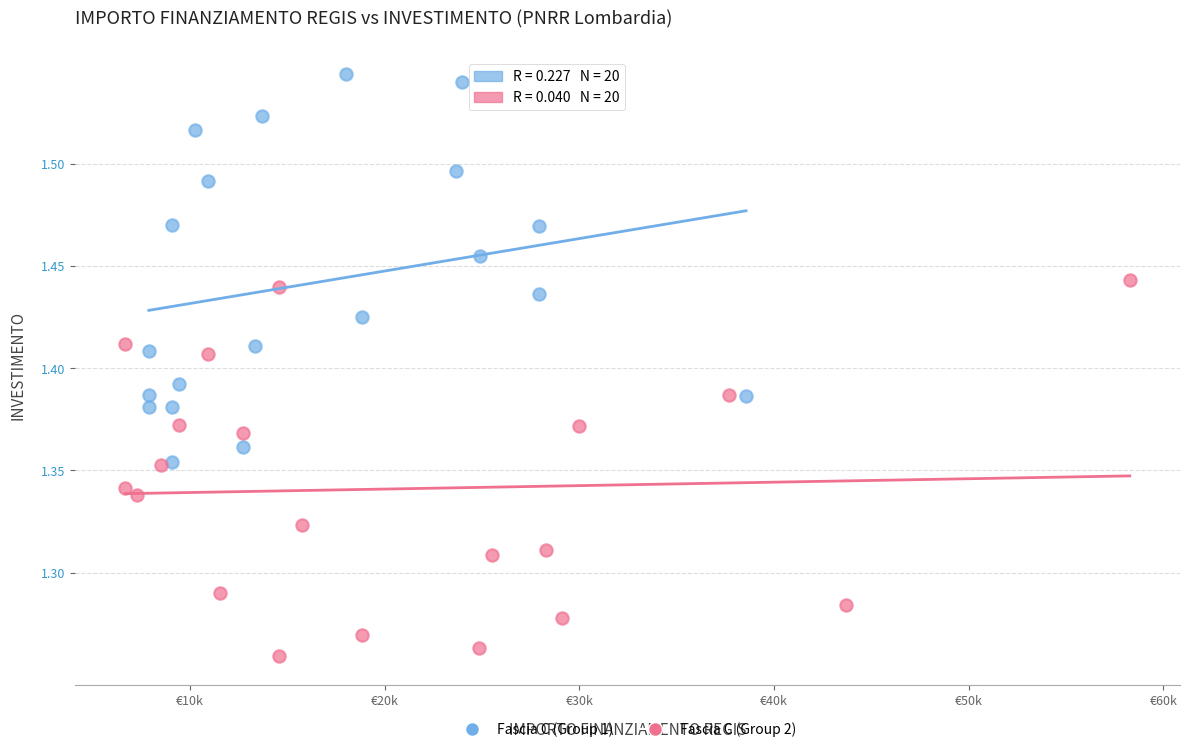

Which series reaches the maximum Y coordinate?

Fascia C (Group 1)